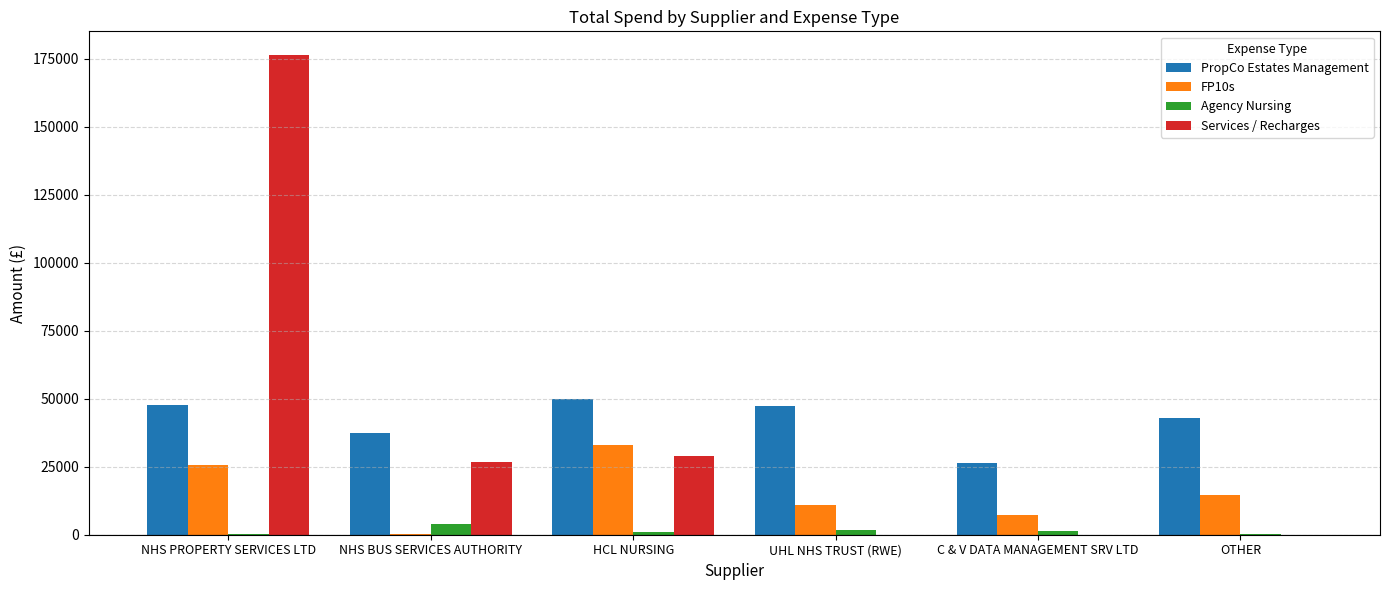

At which category is the sum across all series the highest?

NHS PROPERTY SERVICES LTD